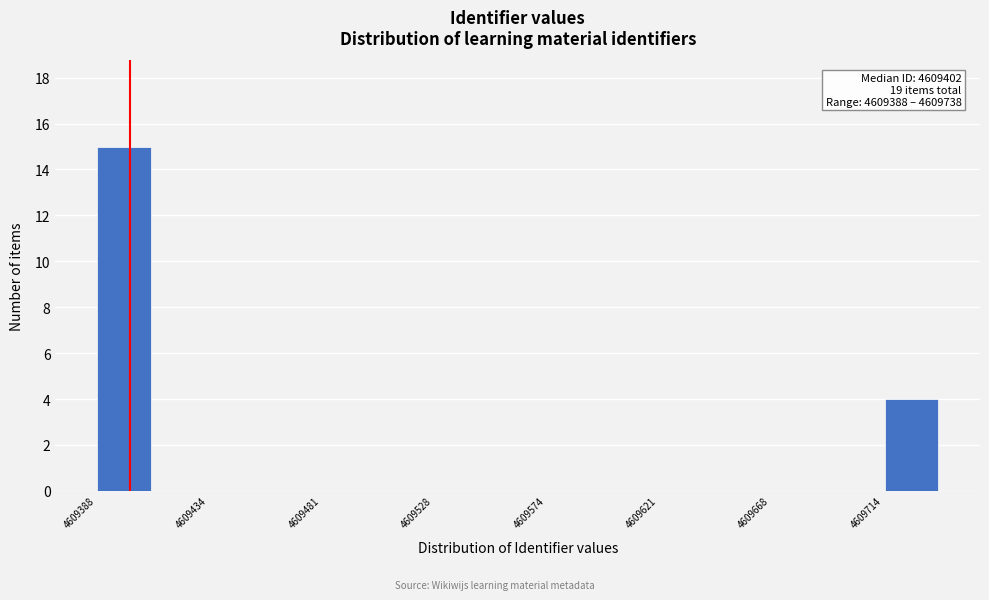

Which range on the x-axis has the tallest bar?

4609390 to 4609410